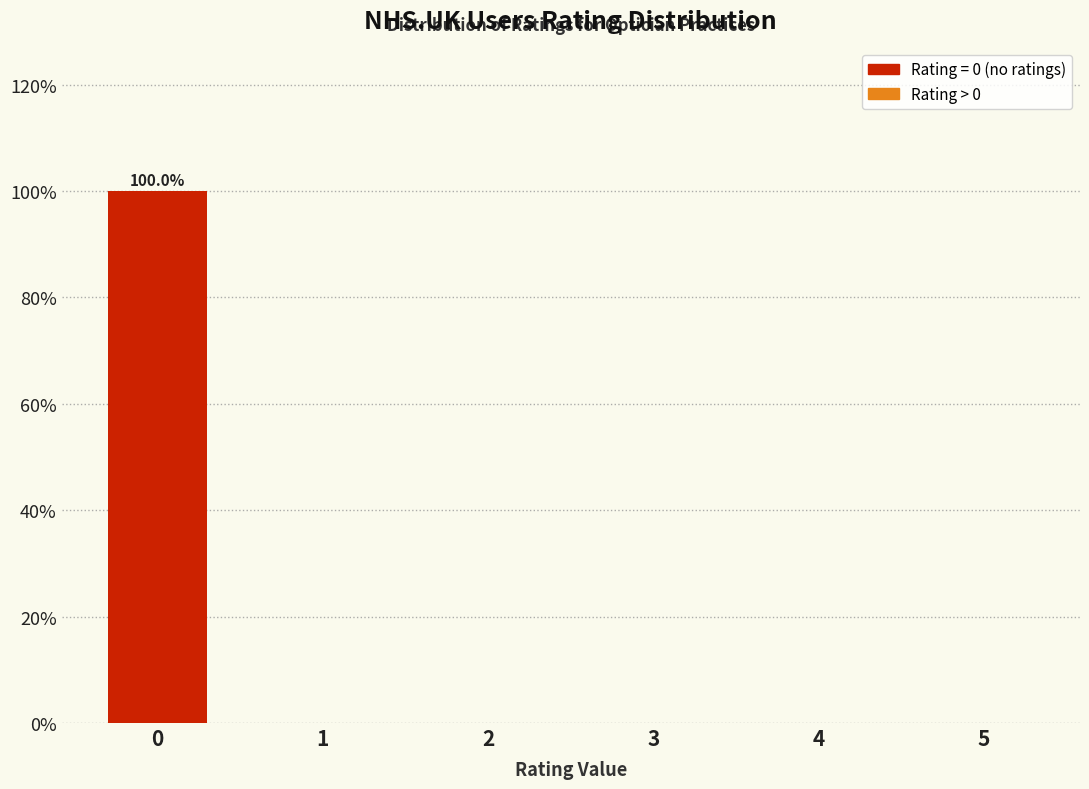

Reading left to right, list all the values displayed in this chart.

0=100	1=0	2=0	3=0	4=0	5=0